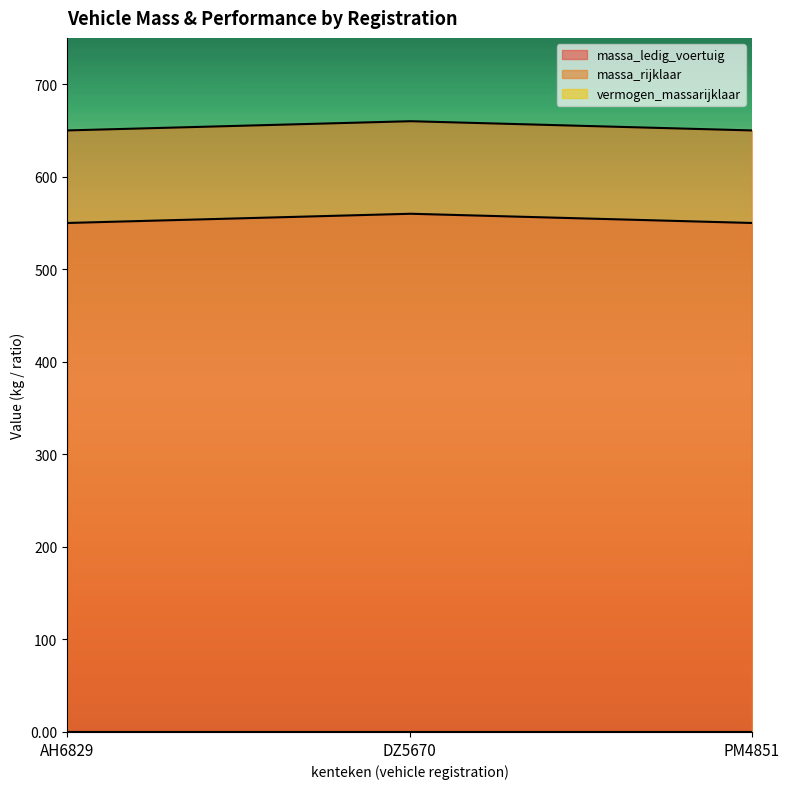

What are all the series names shown in the legend?

massa_ledig_voertuig, massa_rijklaar, vermogen_massarijklaar